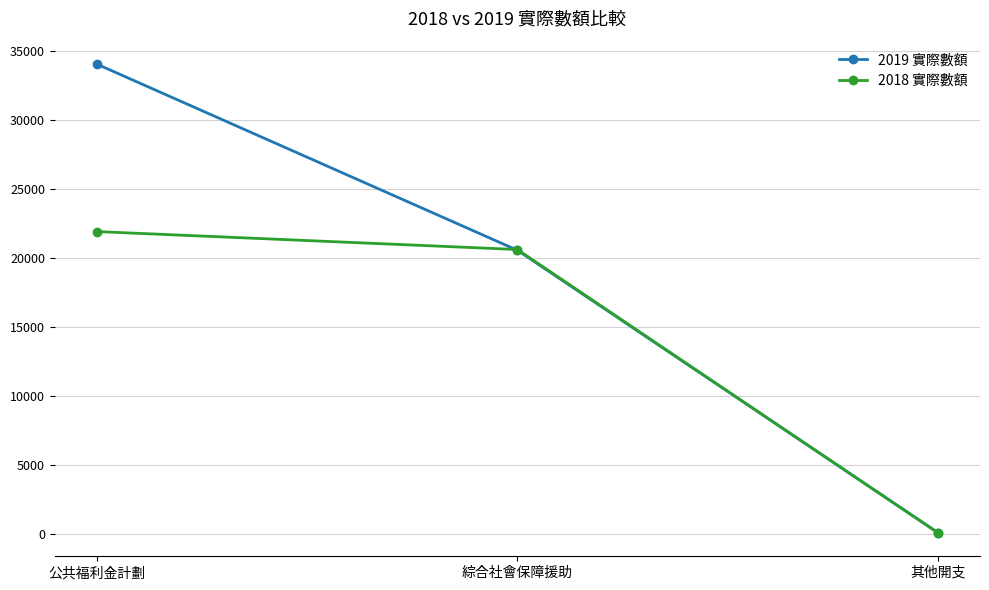

Rank the categories by 2018 實際數額 value from lowest to highest.

其他開支, 綜合社會保障援助, 公共福利金計劃